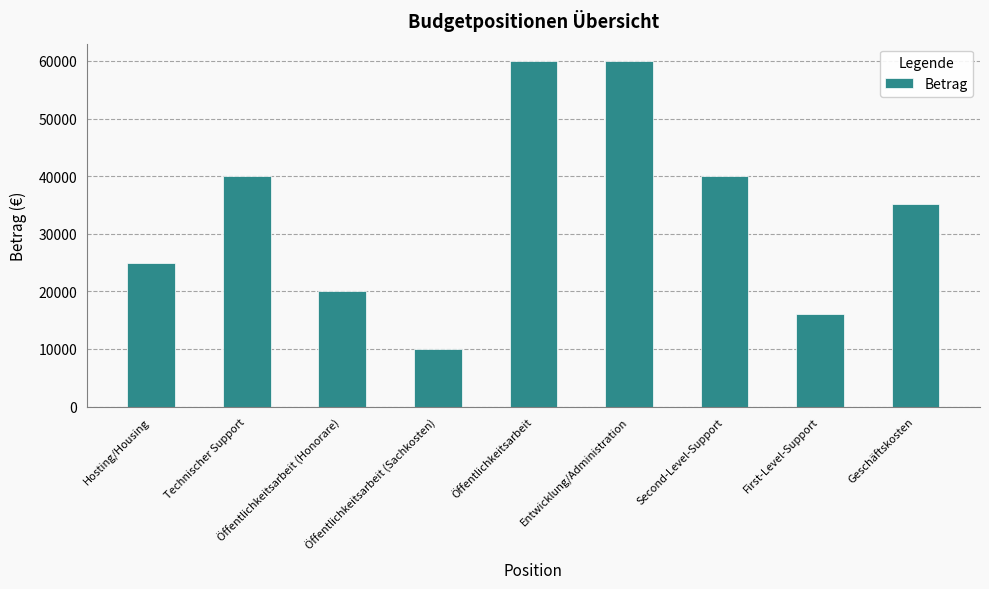

What is the difference between the maximum and minimum values?

50000